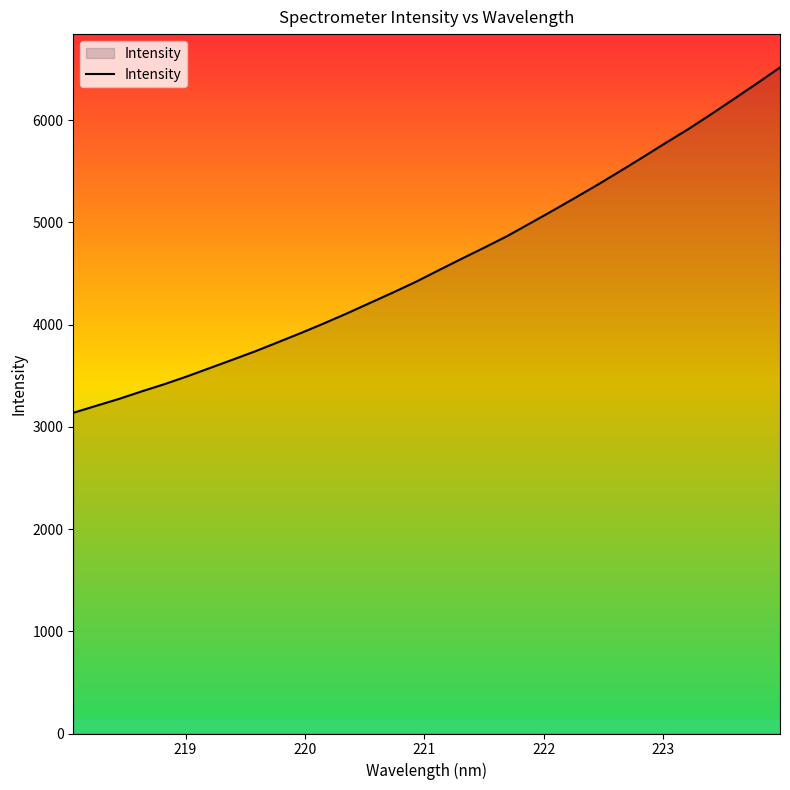

What is the smallest value displayed?

3137.6